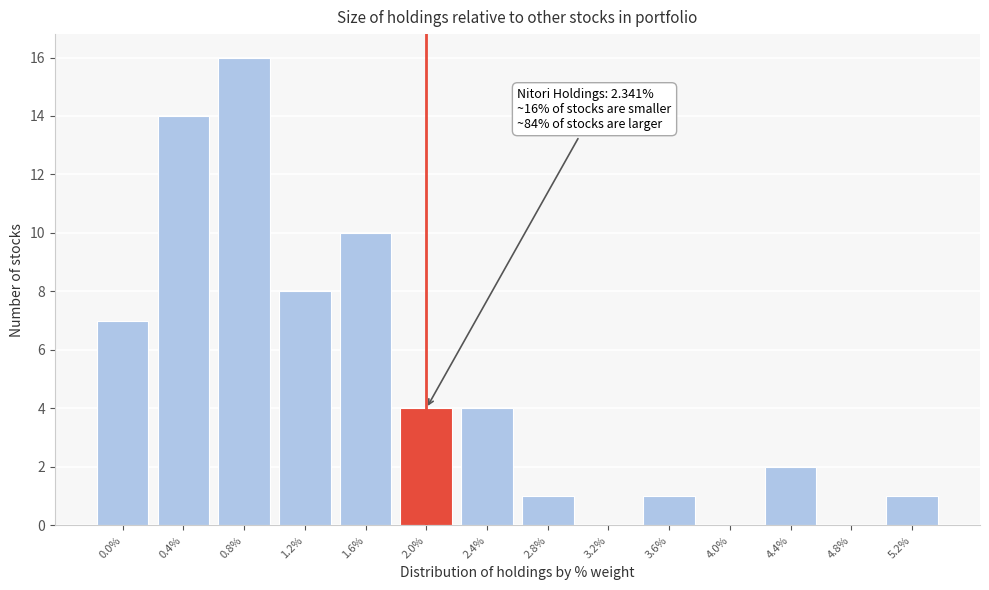

Reading left to right, extract all data points from this chart.

0.0%=7	0.4%=14	0.8%=16	1.2%=8	1.6%=10	2.0%=4	2.4%=4	2.8%=1	3.2%=0	3.6%=1	4.0%=0	4.4%=2	4.8%=0	5.2%=1